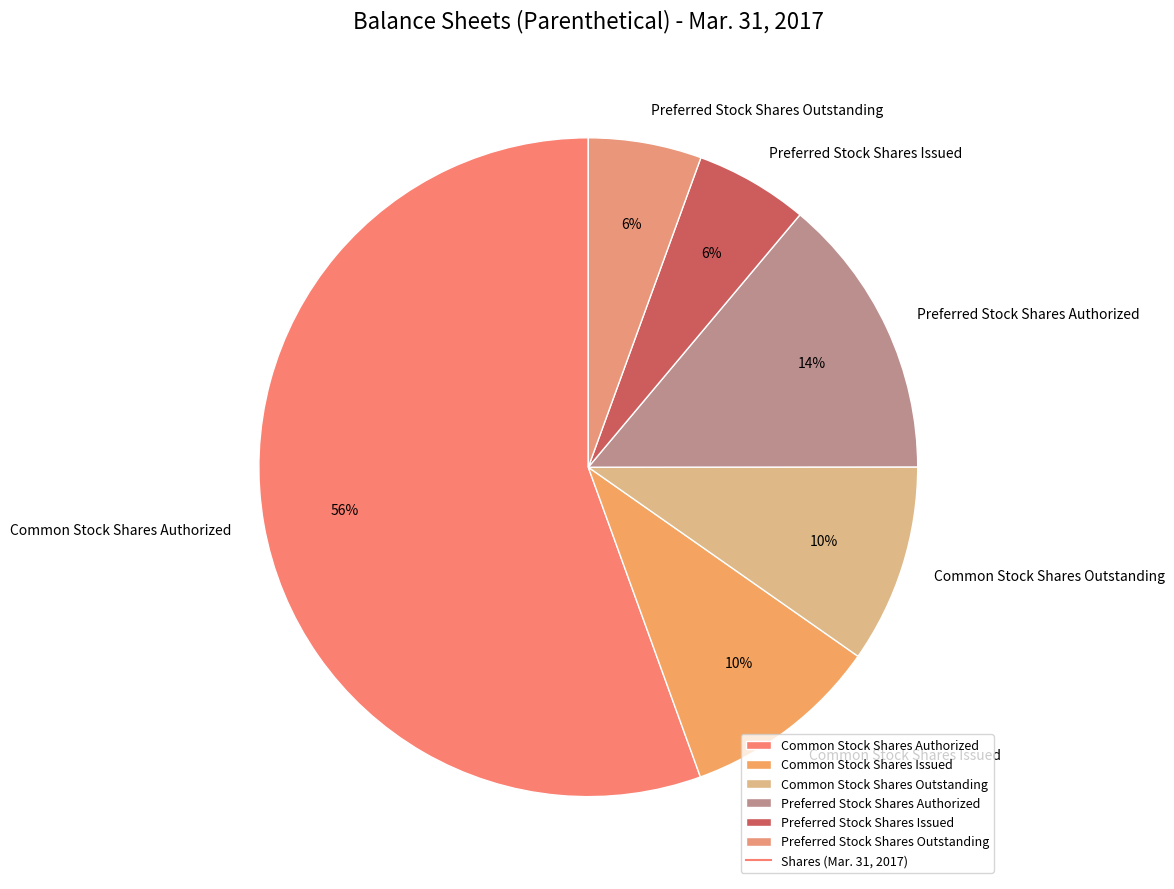

How many segments does this pie chart have?

6